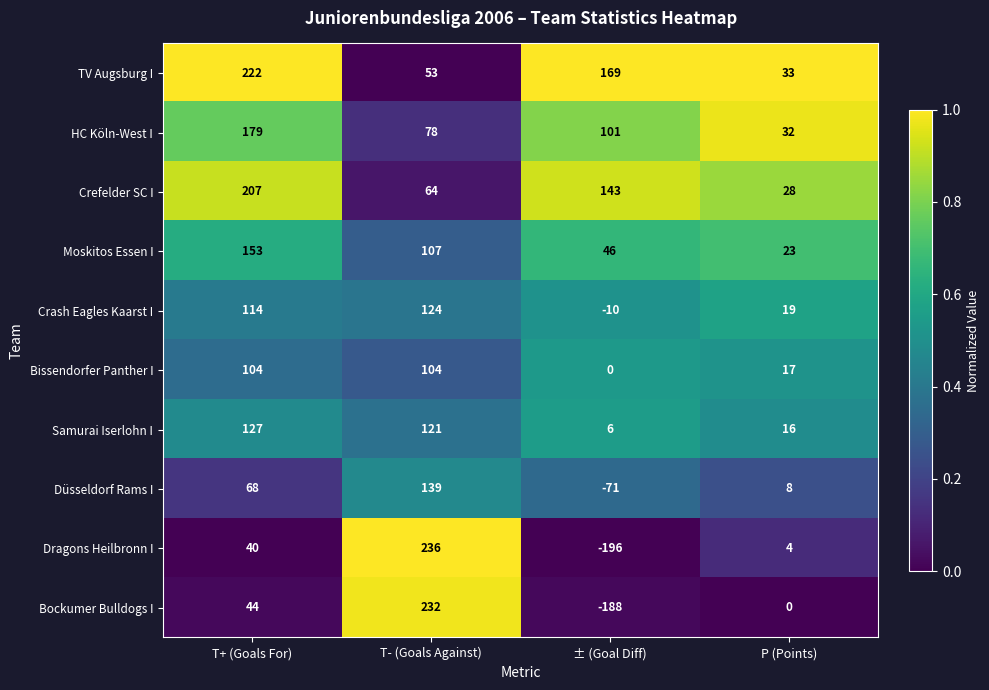

Rank the categories by Moskitos Essen I value from highest to lowest.

T+ (Goals For), T- (Goals Against), ± (Goal Diff), P (Points)